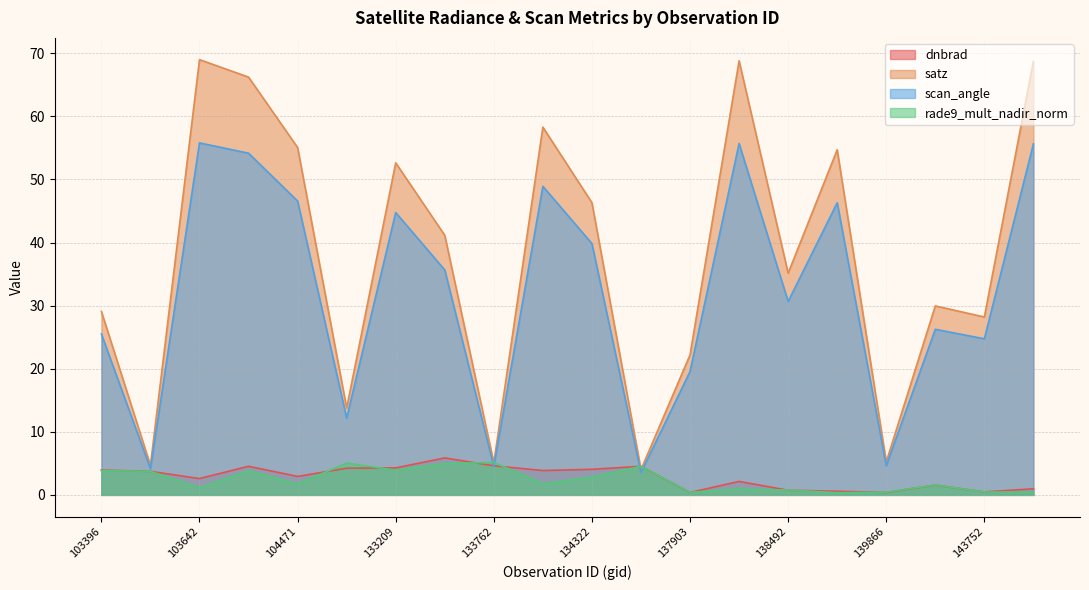

Reading left to right, transcribe all the data shown in this chart.

dnbrad: 103396=3.9	103515=3.7	103642=2.6	103988=4.5	104471=2.9	132847=4.2	133209=4.3	133404=5.9	133762=4.6	134138=3.9	134322=4.1	134687=4.5	137903=0.4	137916=2.1	138492=0.7	139283=0.6	139866=0.4	140059=1.6	143752=0.5	144149=1.0
satz: 103396=29.1	103515=4.7	103642=69.0	103988=66.2	104471=55.1	132847=13.8	133209=52.6	133404=41.1	133762=5.1	134138=58.3	134322=46.3	134687=4.0	137903=22.2	137916=68.8	138492=35.1	139283=54.7	139866=5.2	140059=30.0	143752=28.2	144149=68.7
scan_angle: 103396=25.5	103515=4.1	103642=55.8	103988=54.2	104471=46.6	132847=12.2	133209=44.7	133404=35.7	133762=4.5	134138=48.9	134322=39.8	134687=3.5	137903=19.5	137916=55.7	138492=30.7	139283=46.3	139866=4.6	140059=26.2	143752=24.7	144149=55.6
rade9_mult_nadir_norm: 103396=3.9	103515=3.7	103642=1.1	103988=3.8	104471=1.7	132847=5.0	133209=3.9	133404=5.0	133762=5.1	134138=1.8	134322=2.8	134687=4.5	137903=0.4	137916=0.9	138492=0.8	139283=0.3	139866=0.4	140059=1.6	143752=0.5	144149=0.4